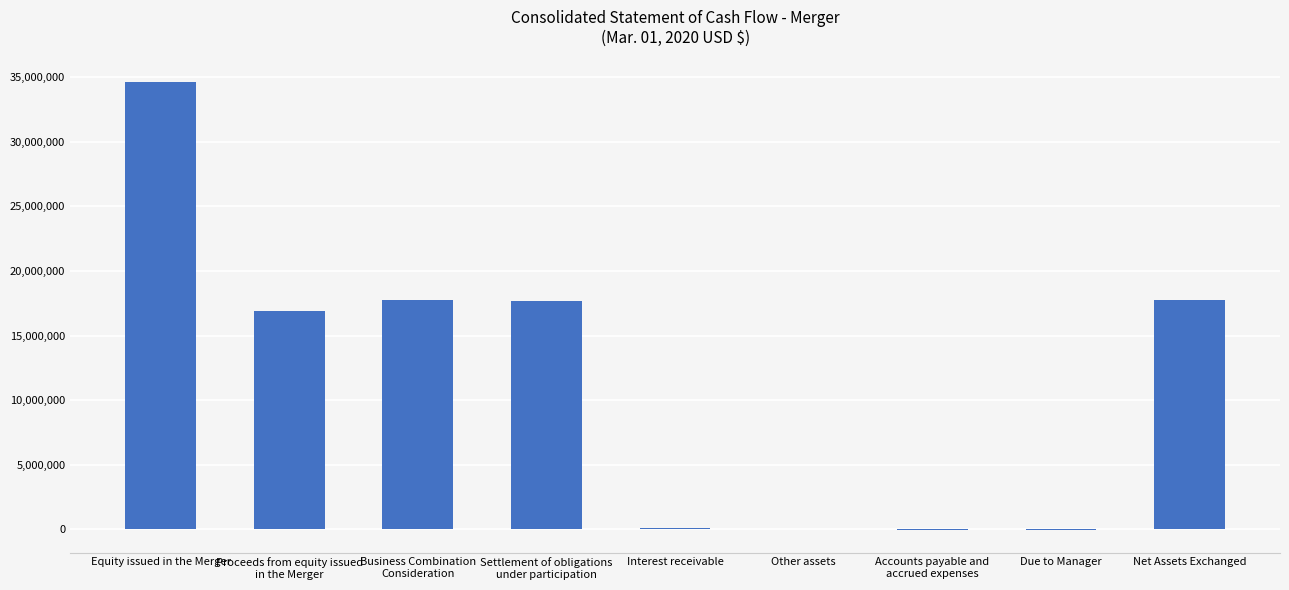

At which label does the data first exceed 16897074?

Equity issued in the Merger